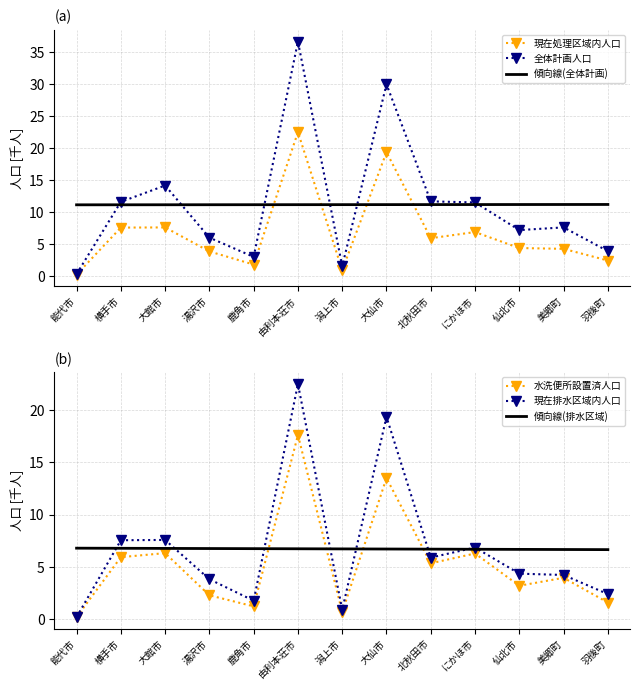

What is the value of the 水洗便所設置済人口 point at the 7th from the left?

0.7